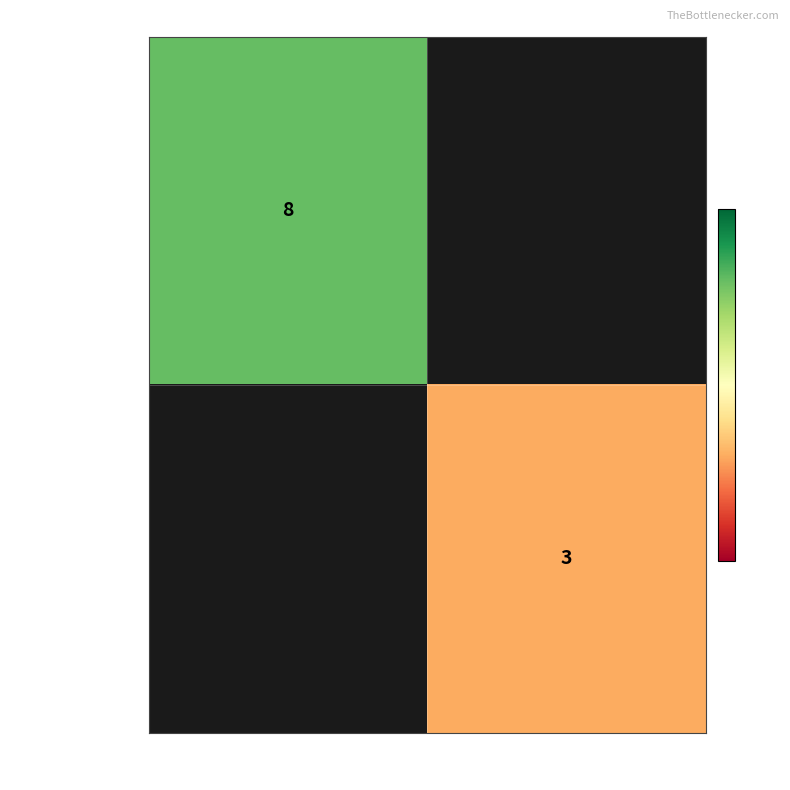

Which category has the highest value across all series?

-1